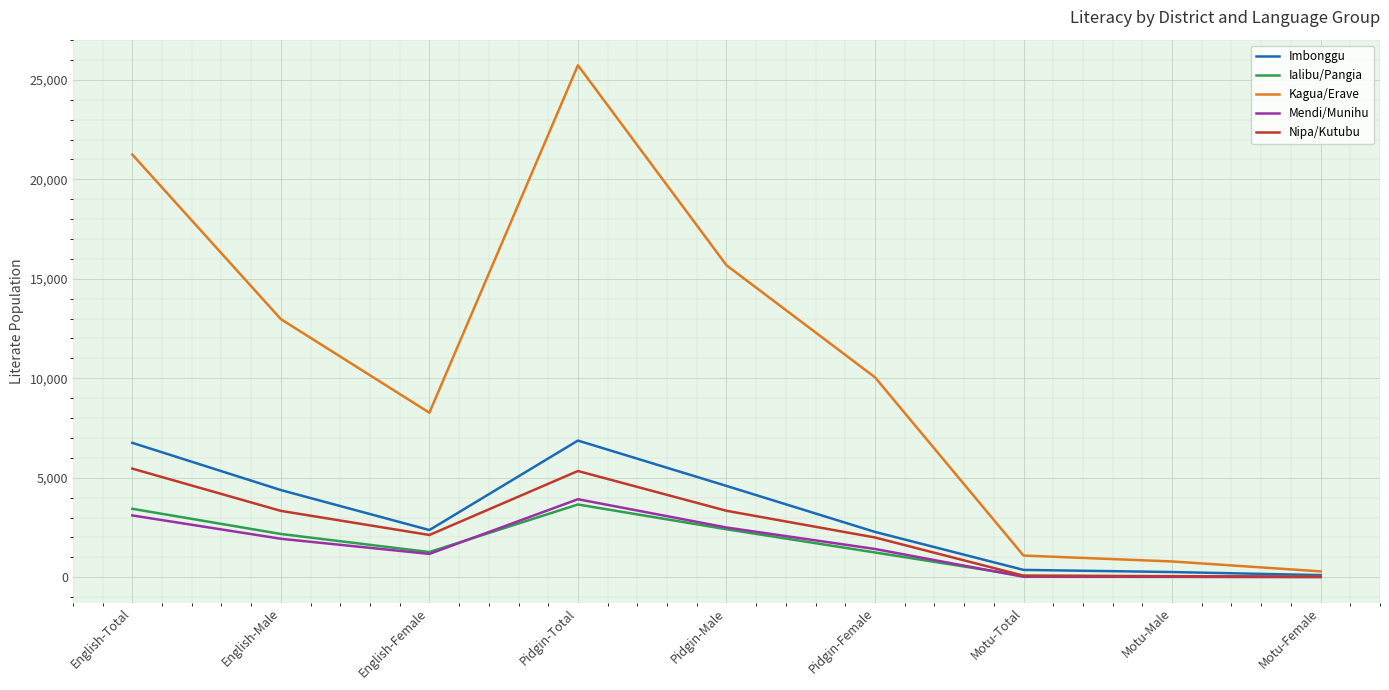

The Nipa/Kutubu series shows 5460 at English-Total. True or false?

True